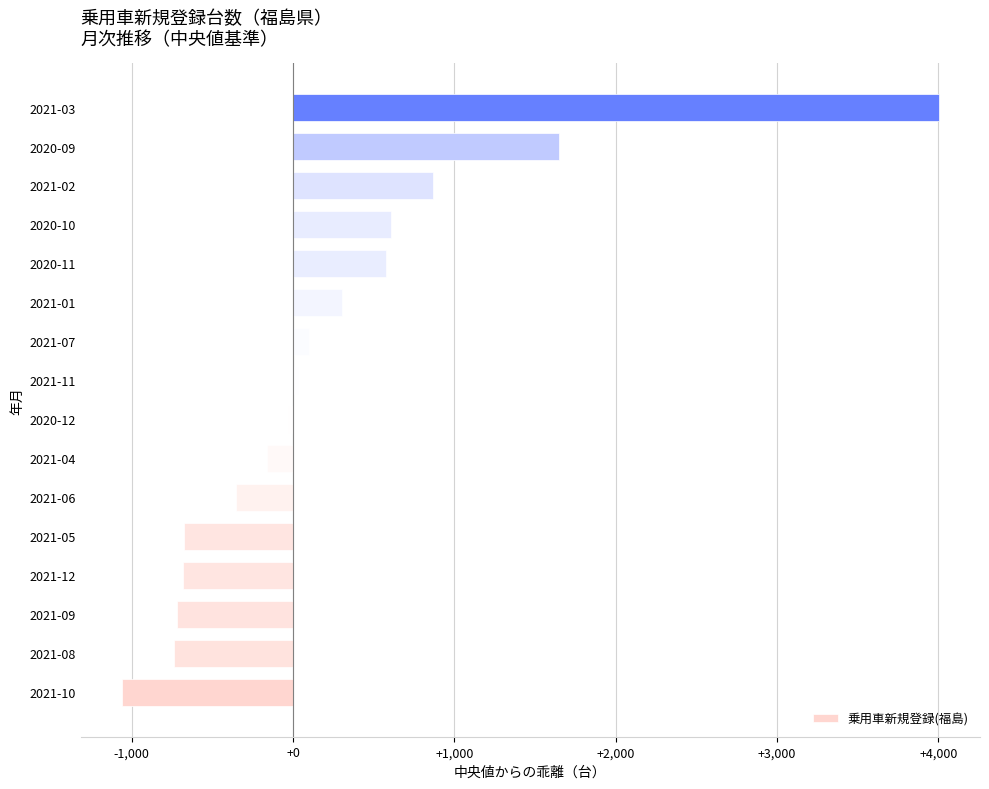

What is the sum of all values?

3716